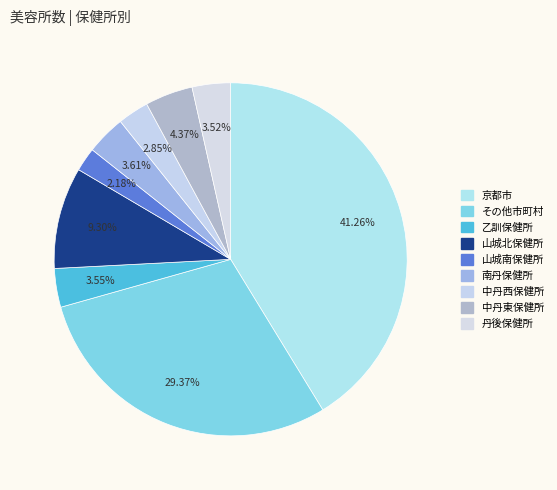

How many segments does this pie chart have?

9